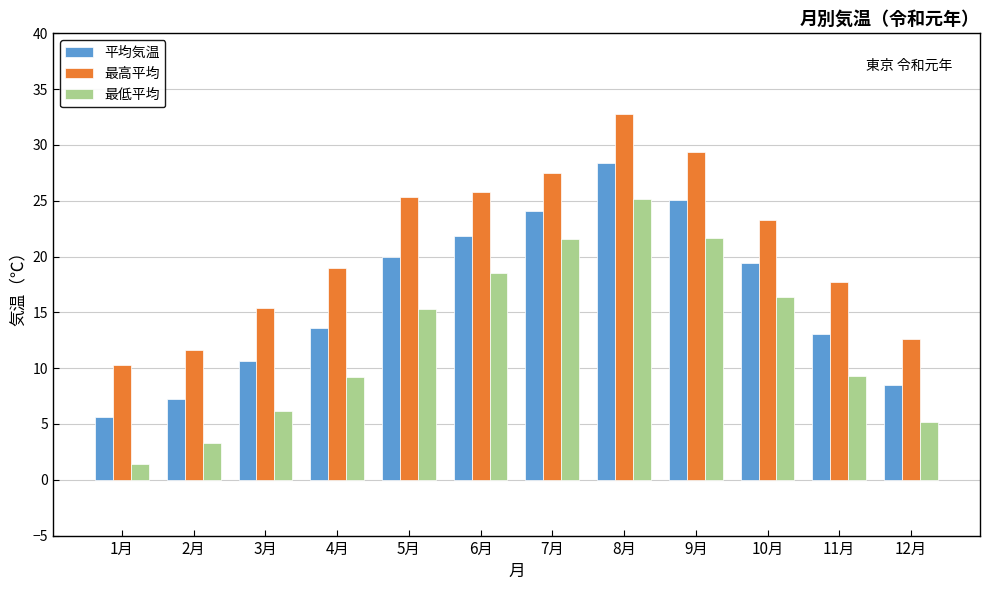

Between 5月 and 7月, which series saw the biggest shift?

最低平均